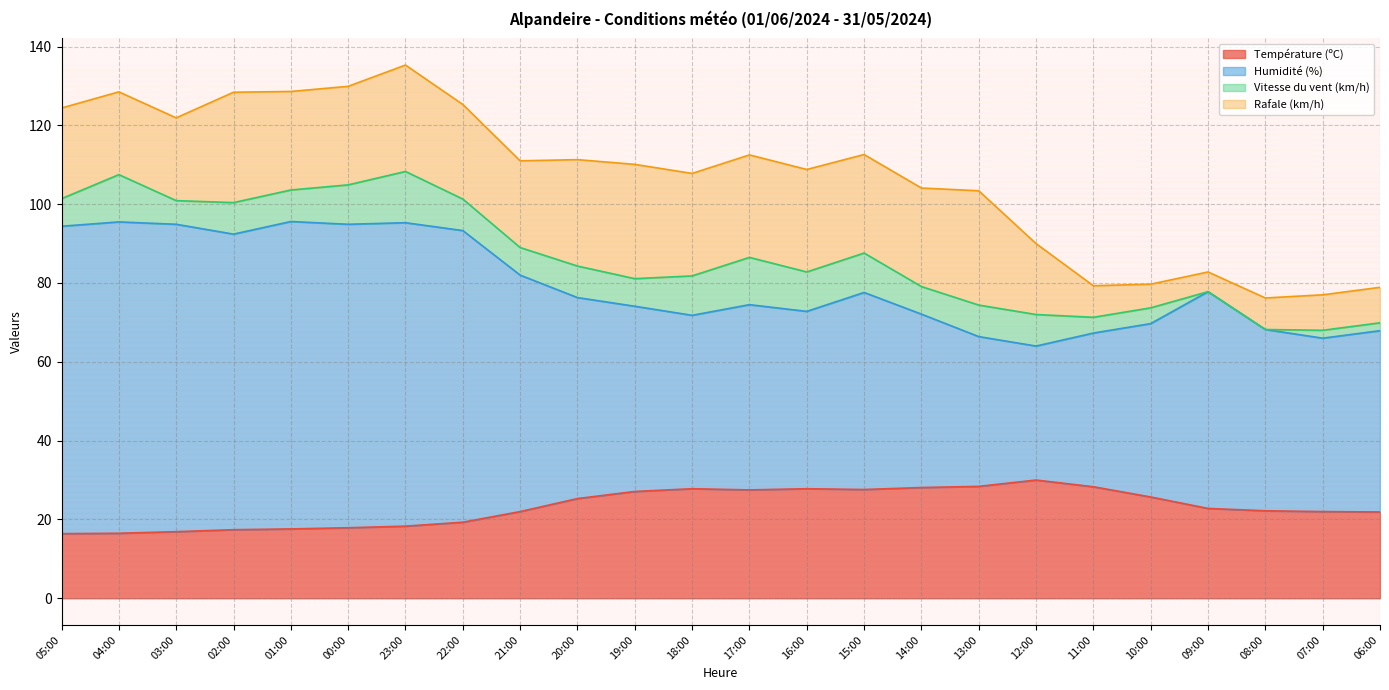

What is the smallest value displayed?

16.4